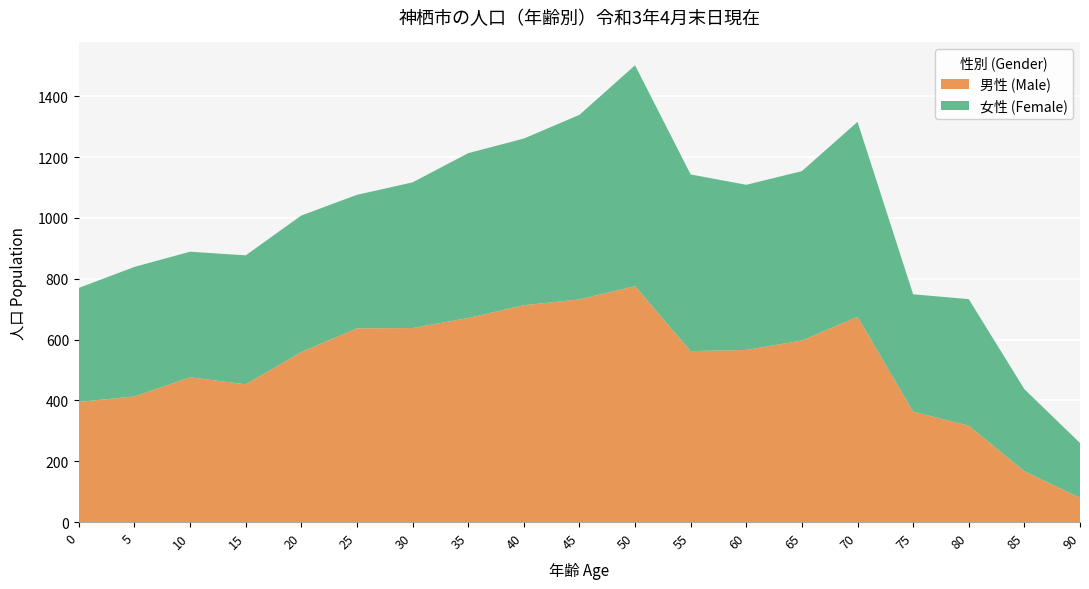

Reading right to left, list all the values displayed in this chart.

男性 (Male): 90=80	85=167	80=317	75=363	70=675	65=597	60=566	55=562	50=776	45=732	40=713	35=671	30=638	25=637	20=559	15=453	10=476	5=413	0=395
女性 (Female): 90=180	85=270	80=416	75=386	70=641	65=557	60=543	55=581	50=726	45=607	40=548	35=542	30=479	25=439	20=449	15=424	10=413	5=426	0=375